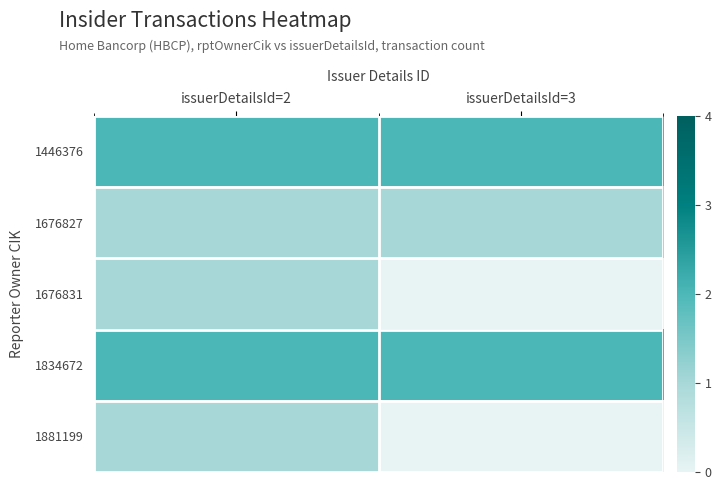

At which category is the sum across all series the highest?

issuerDetailsId=2